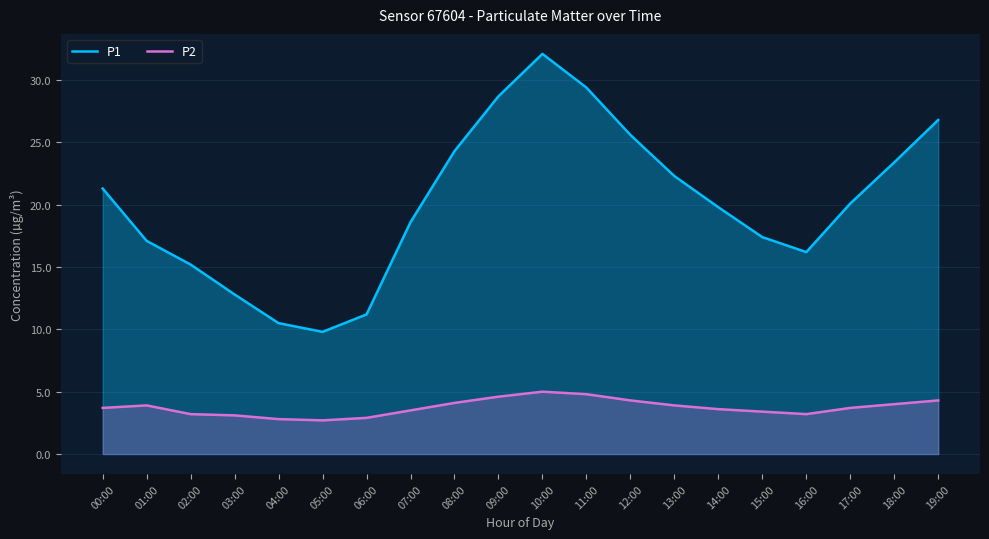

True or false: P2 has more than 0 points higher than both neighbors.

True